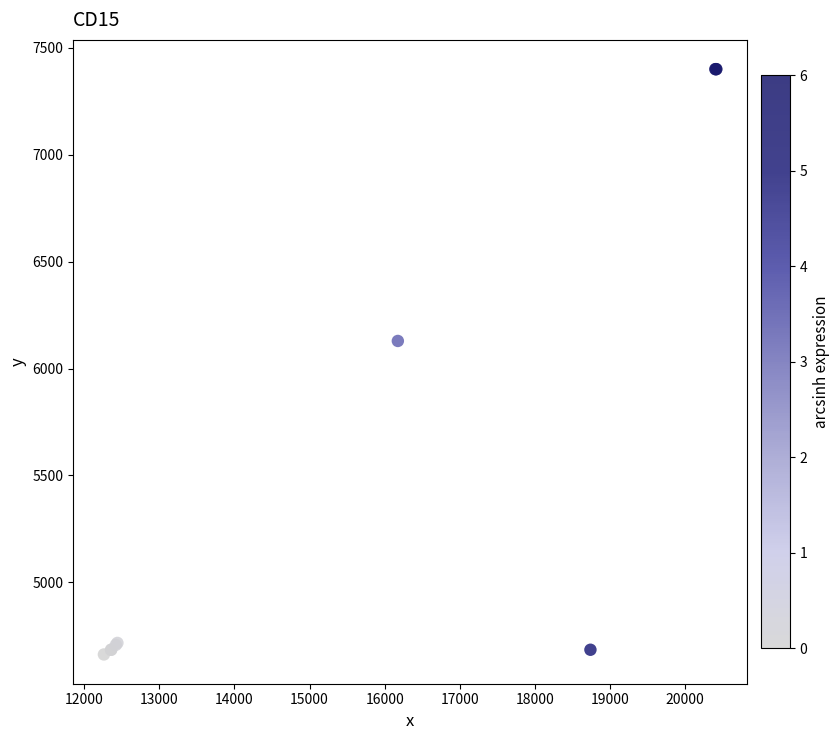

What Y value in the scatter plot is closest to 6031?

6129